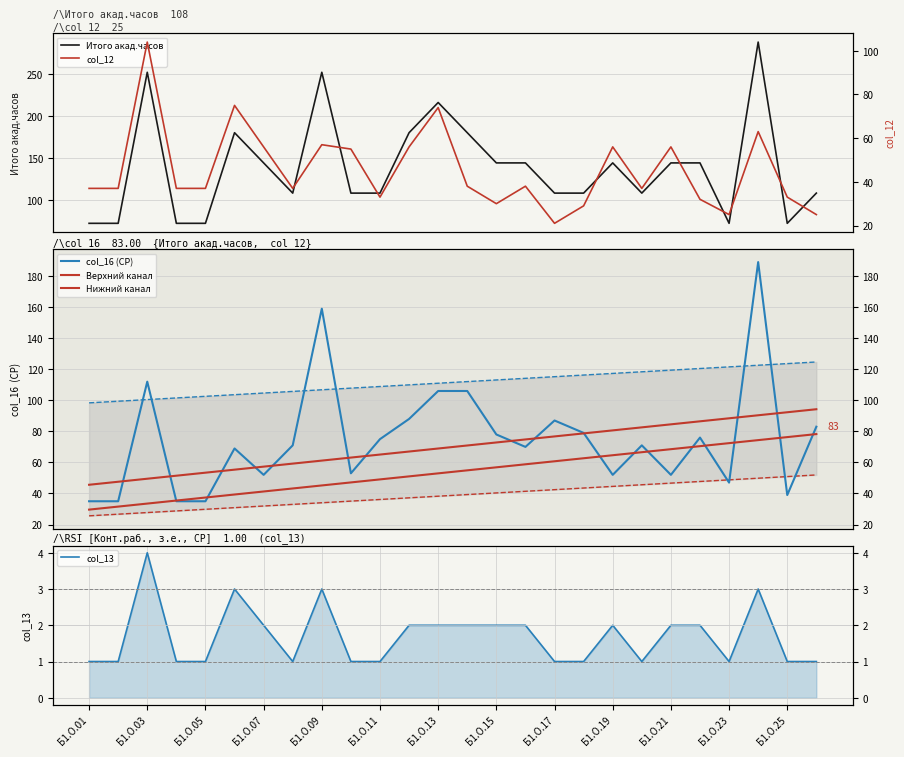

What is the difference between the maximum and second lowest values in the col_12 series?

79.0